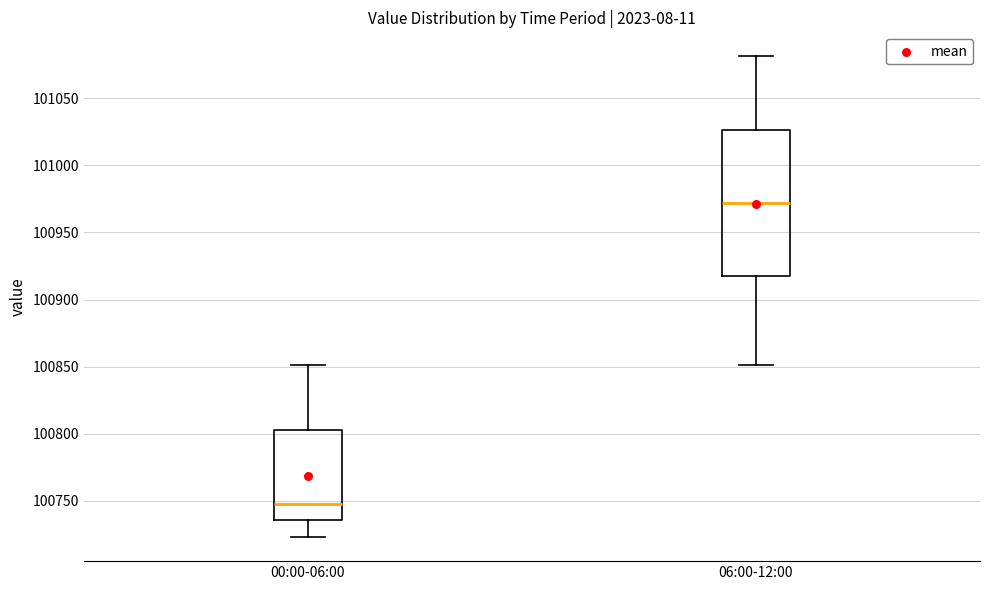

Reading left to right, transcribe this box plot: for each box, give where its median line is, the range the box spans, and where its two whiskers end, as read against the y-axis. The values are not printed on the chart, so give them approximately, as read against the axis.

00:00-06:00: median 100750, box 100735 to 100805, whiskers 100725 to 100850
06:00-12:00: median 100970, box 100915 to 101025, whiskers 100850 to 101080